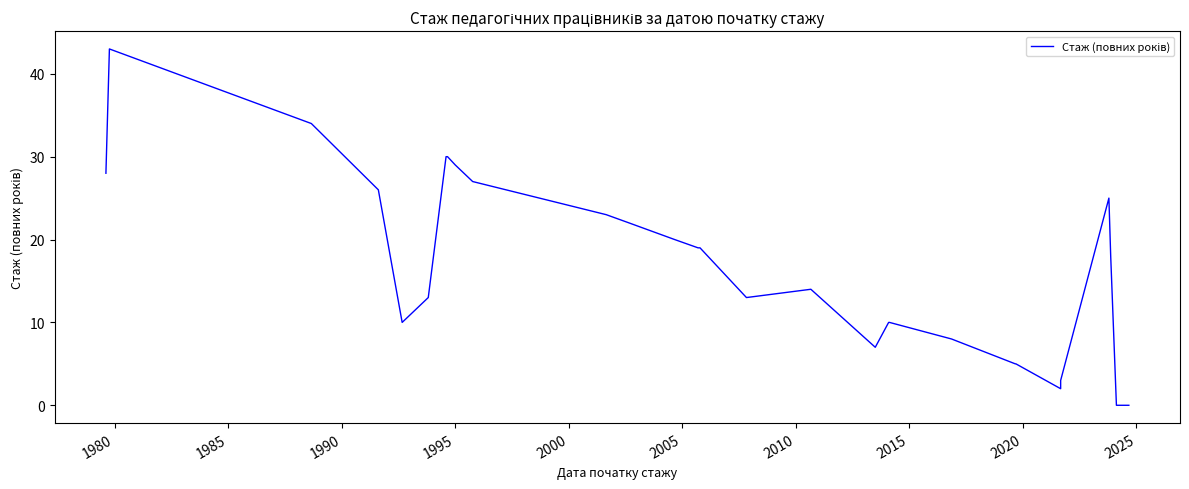

How many lines are shown in the chart?

1